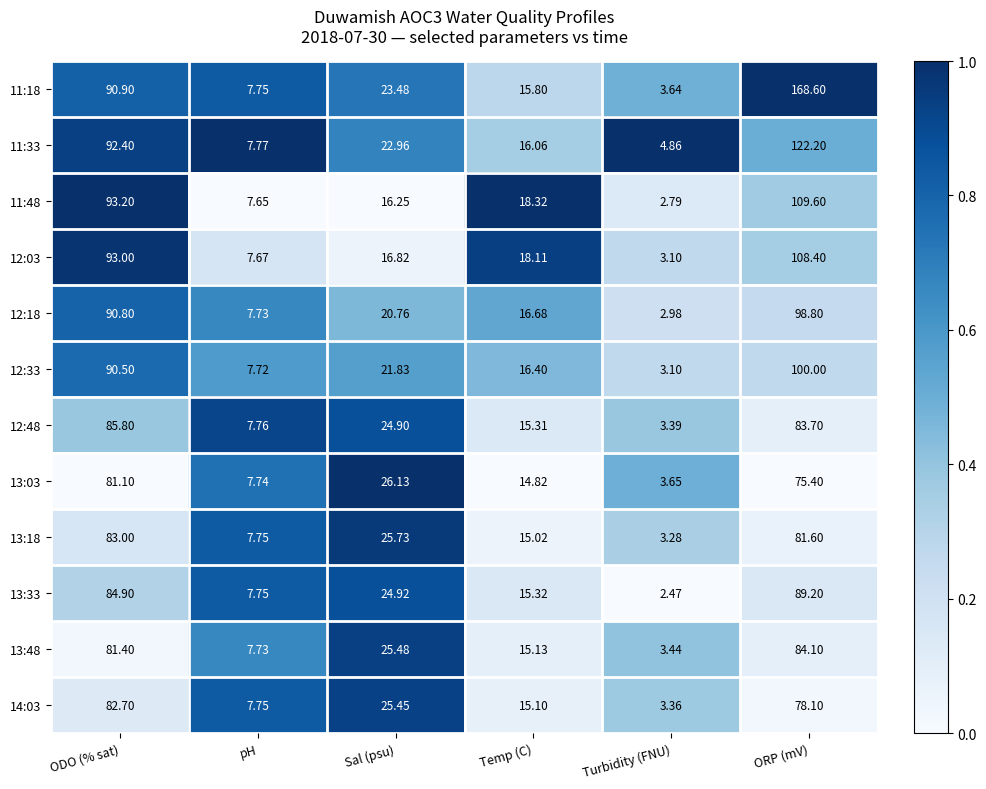

Where is 12:48 nearest to the value 44?

Sal (psu)